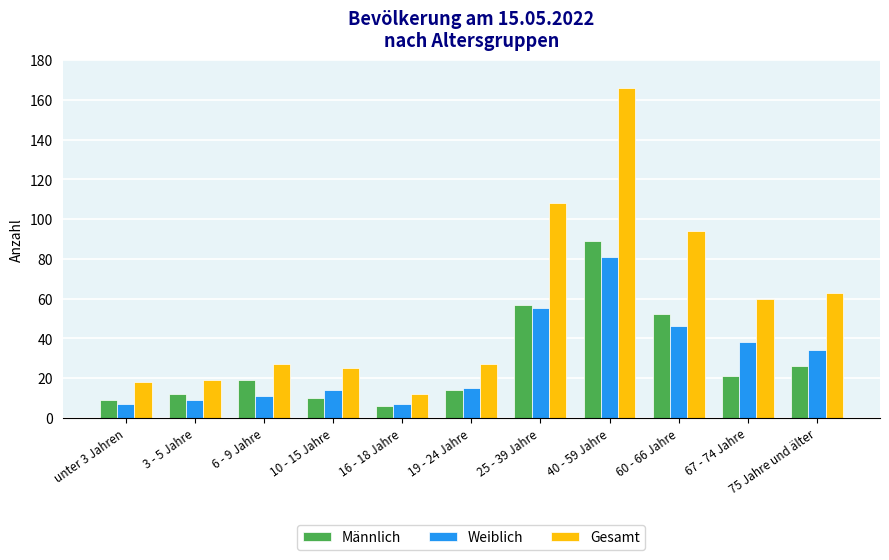

What is the greatest value displayed?

166